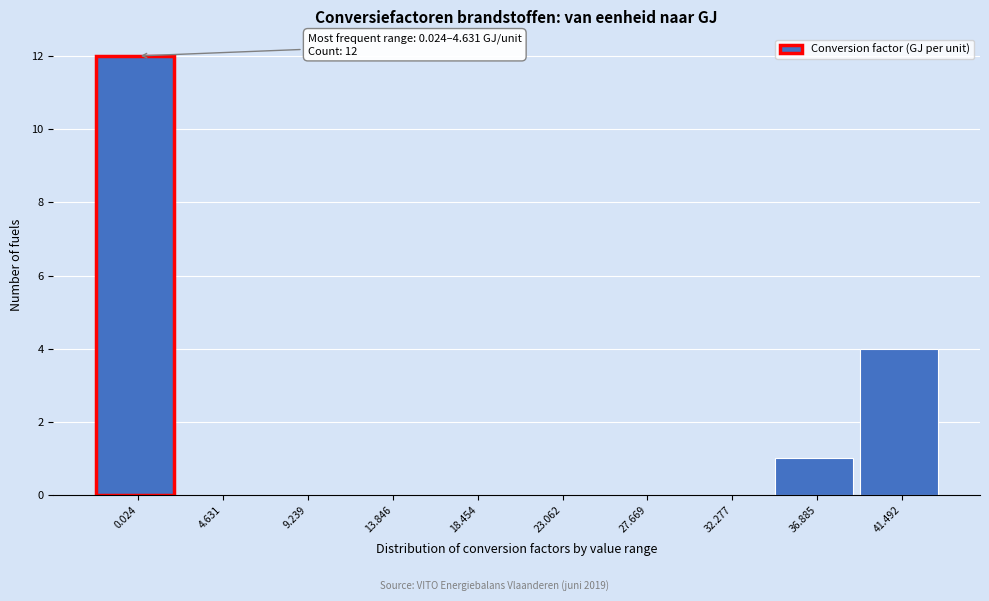

Reading left to right, what are all the values shown in this chart?

0.024=12	4.631=0	9.239=0	13.846=0	18.454=0	23.062=0	27.669=0	32.277=0	36.885=1	41.492=4